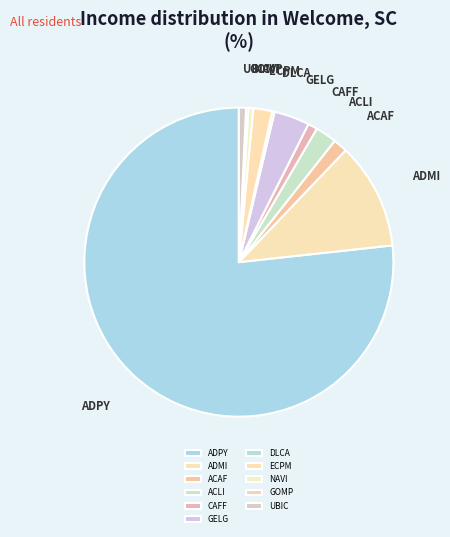

Is the sum of CAFF and GELG greater than half?

No